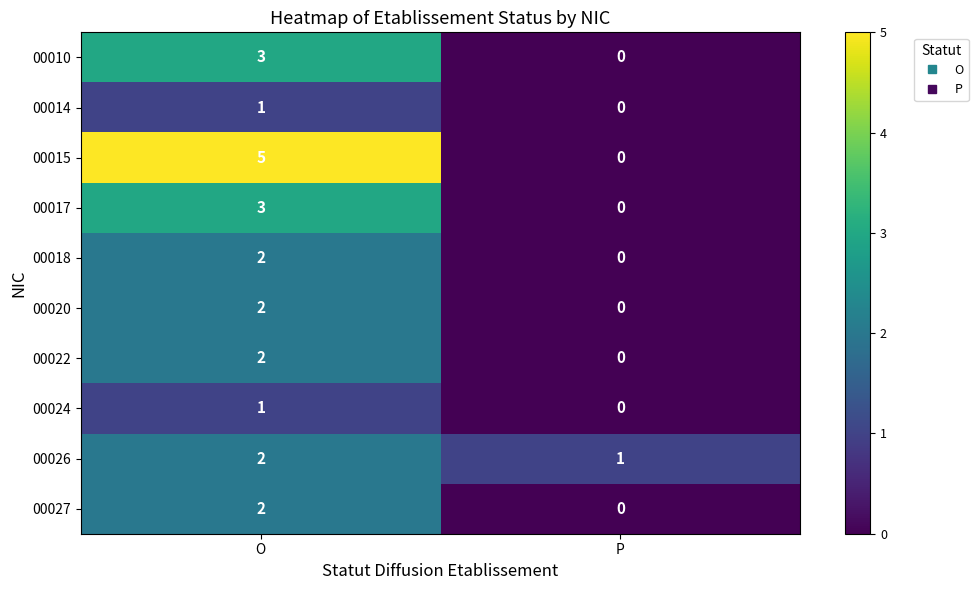

What is the sum of the 00015 values at O and P?

5